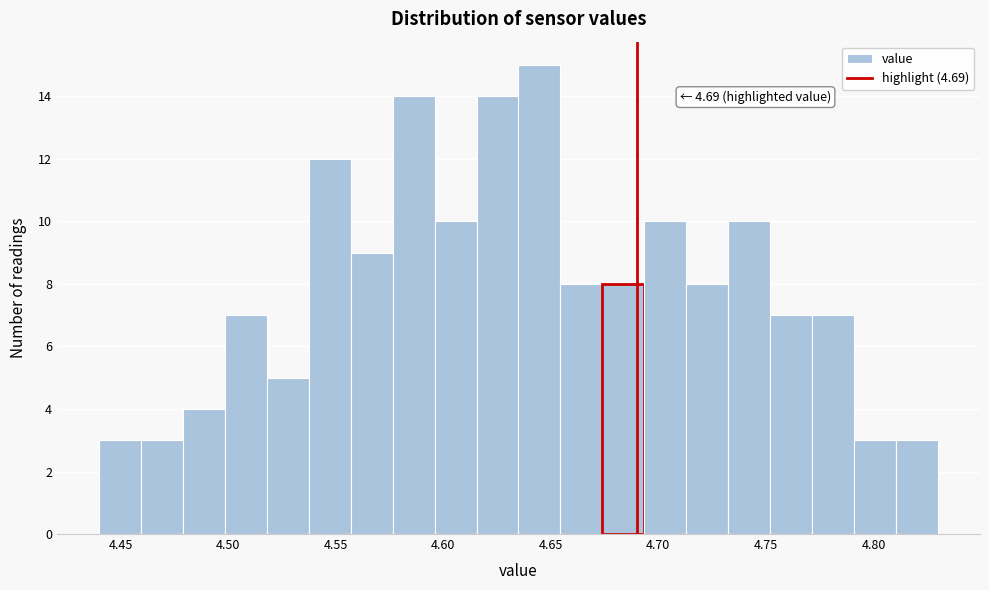

Read against the x-axis, roughly where is the centre of the tallest bar?

4.645